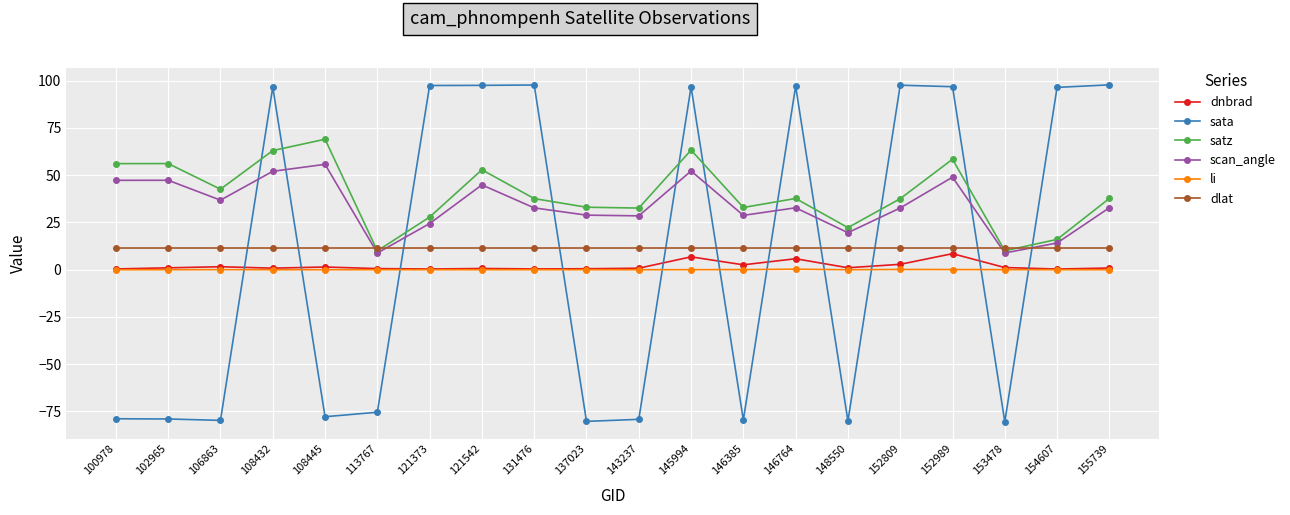

Which series changed the most between 121373 and 152989?

satz